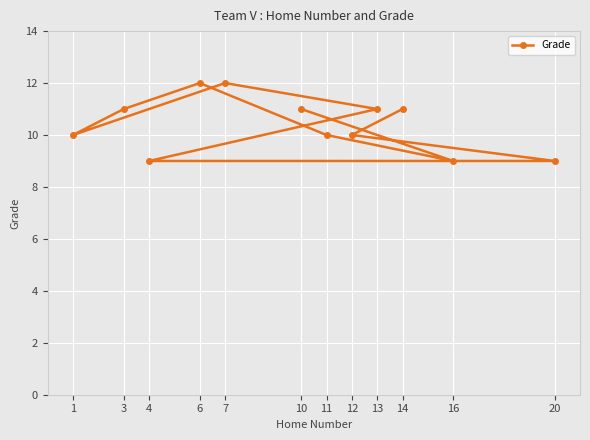

What is the value of the 11th point from the left?

9